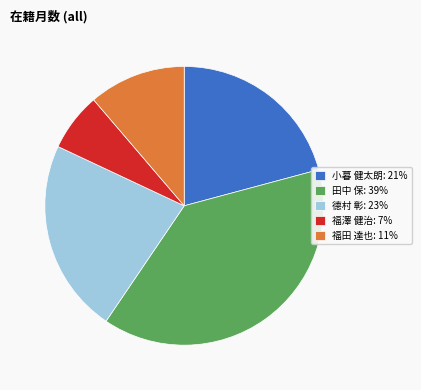

What is the ratio of the value at 福澤 健治: 7% to the value at 福田 達也: 11%?

0.6